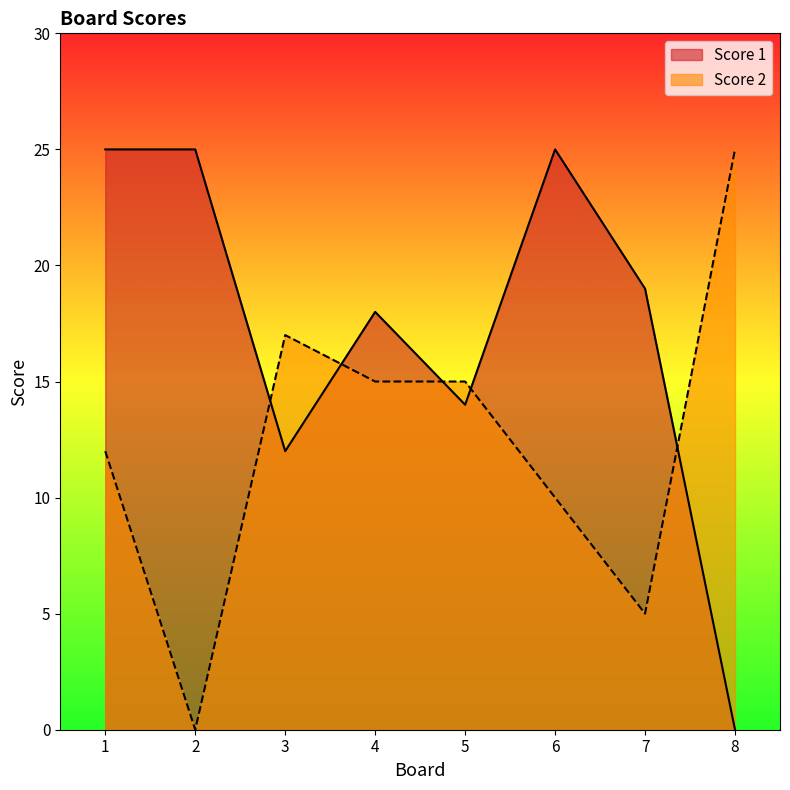

Which category has the lowest value in the Score 1 series?

8